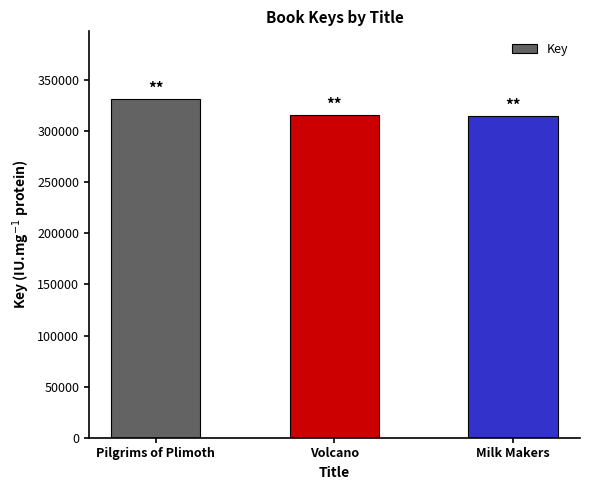

At which label is the value closest to 323052?

Volcano